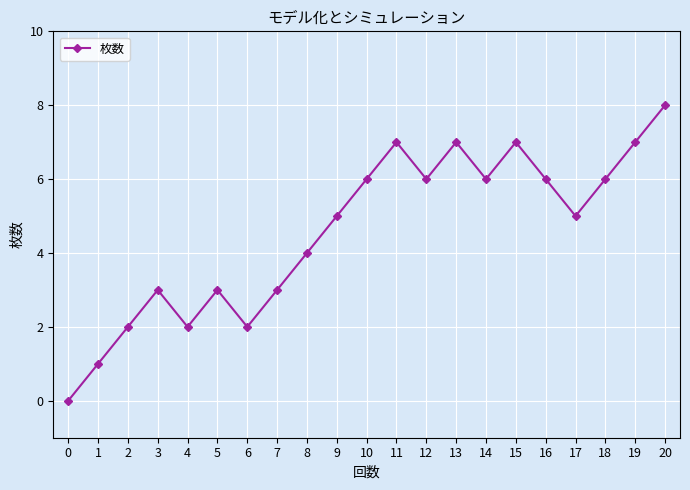

Approximately how many times larger is the value at 15 compared to 4?

3.5